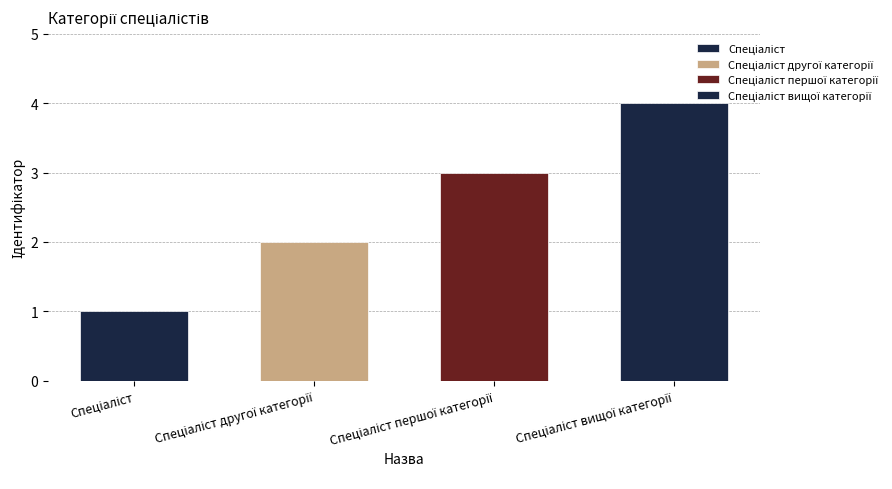

At which label does the data first exceed 3?

Спеціаліст вищої категорії